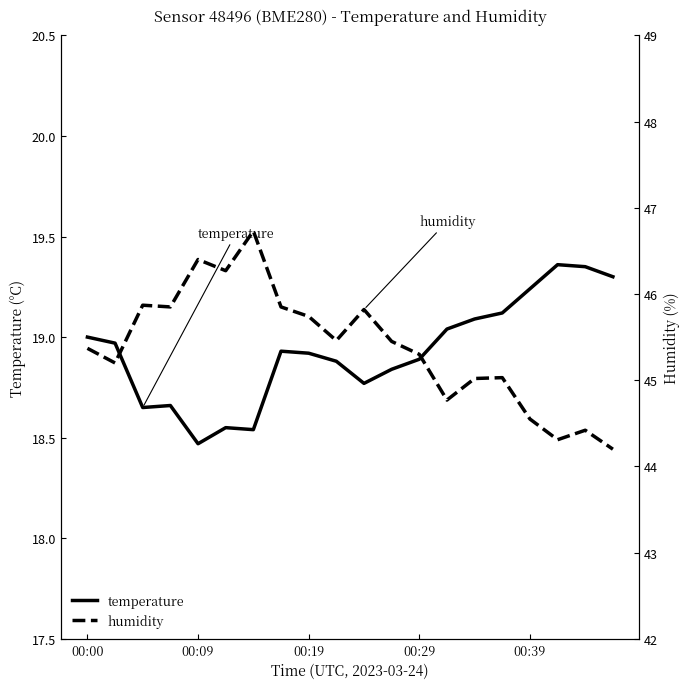

Rank the series by their maximum value, from lowest to highest.

temperature, humidity